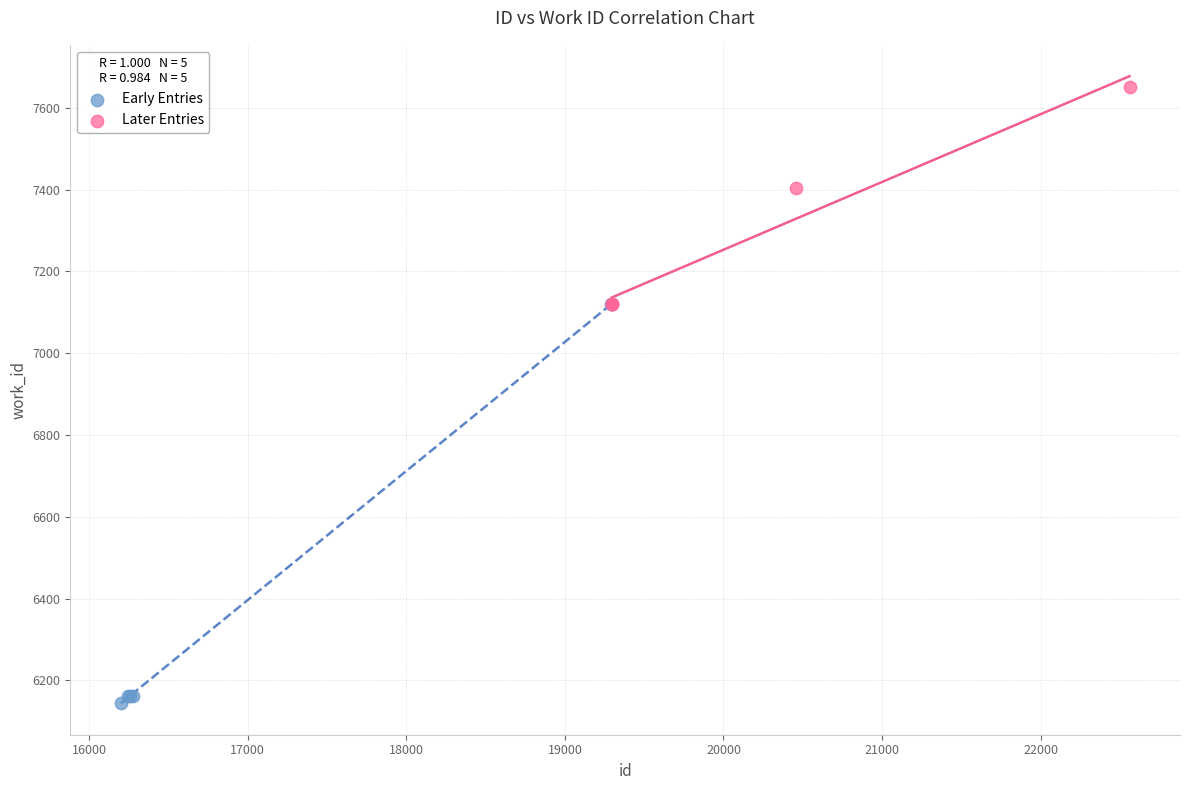

Which series contains the highest Y value?

Later Entries